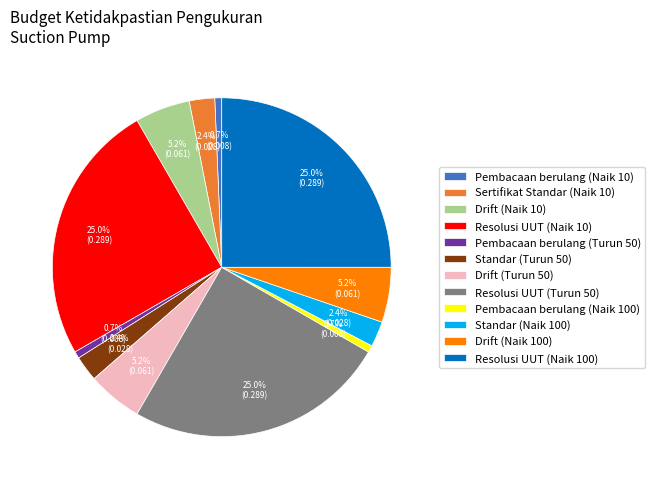

What is the total percentage of Drift (Naik 10) and Pembacaan berulang (Naik 10)?

5.9%